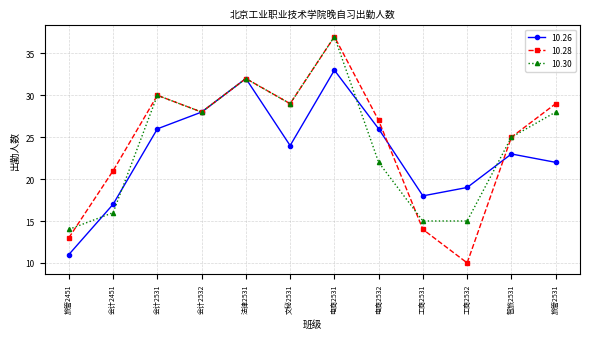

What is the spread (max minus min) of values at 会计2531?

4